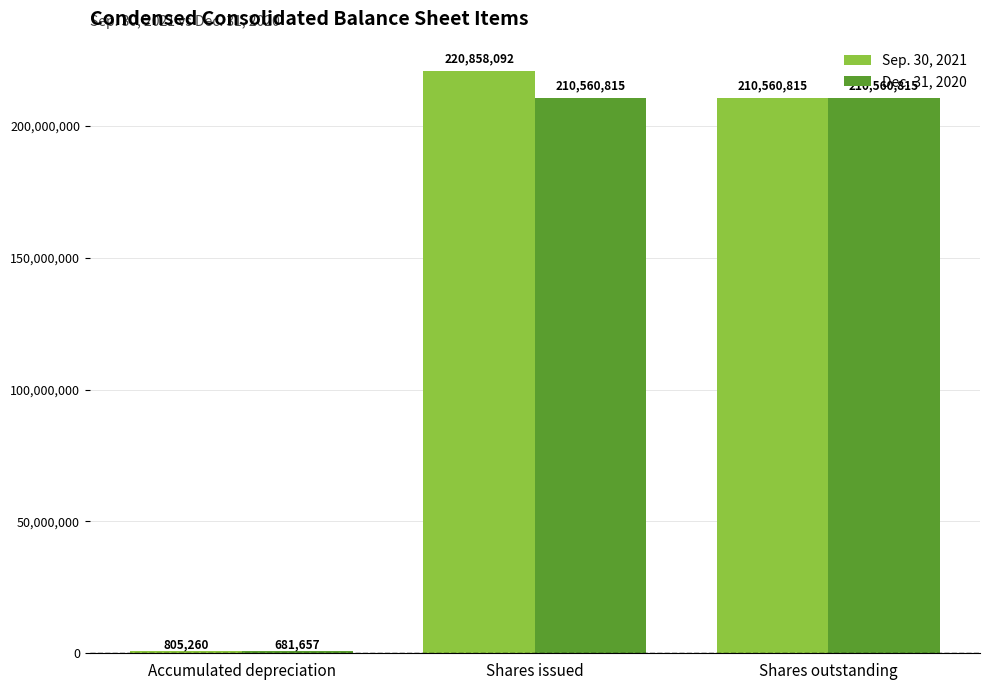

What is the total value across all series at Shares outstanding?

421121630